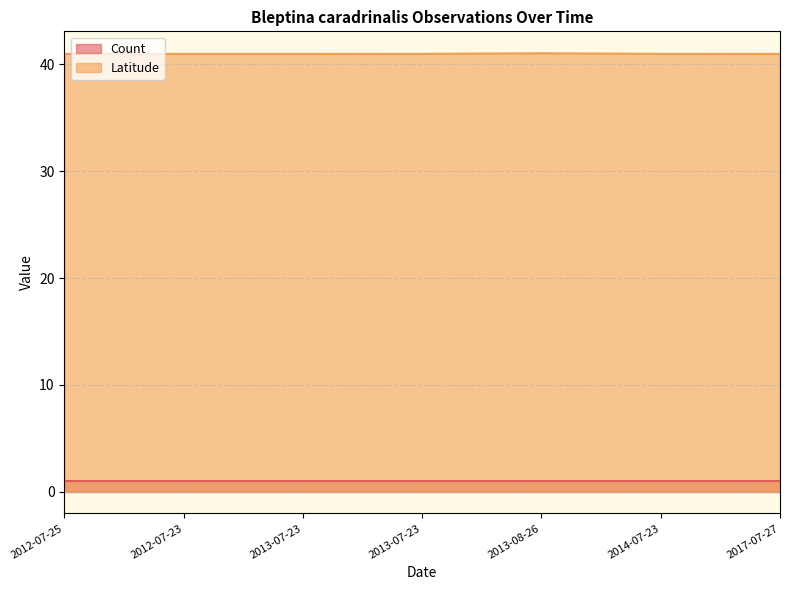

True or false: the data has more than 2 interior local peaks.

False